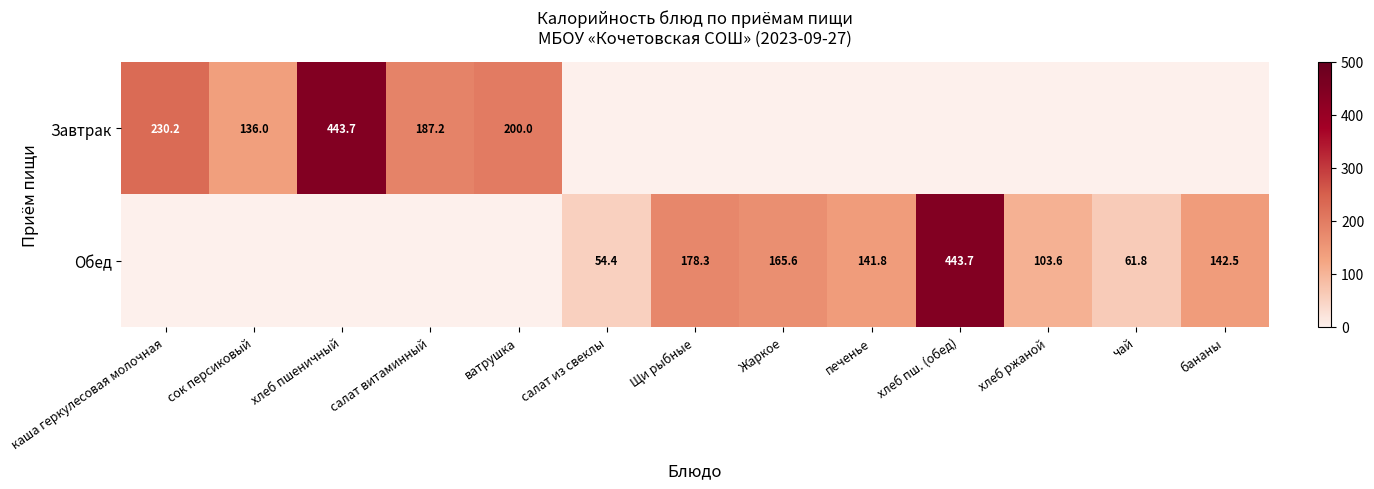

The value of Завтрак at каша геркулесовая молочная is 99.5. True or false?

False